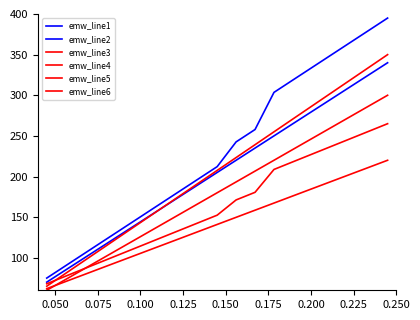

Reading left to right, transcribe all the data shown in this chart.

emw_line1: 75.0	90.3	105.5	120.7	136.0	151.2	166.5	181.7	196.9	212.2	242.6	257.8	303.5	318.8	334.0	349.3	364.5	379.7	395.0
emw_line2: 70.0	85.0	100.0	115.0	130.0	145.0	160.0	175.0	190.0	205.0	220.0	235.0	250.0	265.0	280.0	295.0	310.0	325.0	340.0
emw_line3: 65.0	80.8	96.7	112.5	128.3	144.2	160.0	175.8	191.7	207.5	223.3	239.2	255.0	270.8	286.7	302.5	318.3	334.1	350.0
emw_line4: 60.0	73.3	86.7	100.0	113.3	126.7	140.0	153.3	166.7	180.0	193.3	206.7	220.0	233.4	246.7	260.0	273.3	286.7	300.0
emw_line5: 68.0	77.4	86.8	96.1	105.5	114.9	124.3	133.7	143.1	152.4	171.2	180.6	208.7	218.1	227.5	236.9	246.2	255.6	265.0
emw_line6: 62.0	70.8	79.6	88.3	97.1	105.9	114.7	123.4	132.2	141.0	149.8	158.6	167.3	176.1	184.9	193.7	202.4	211.2	220.0